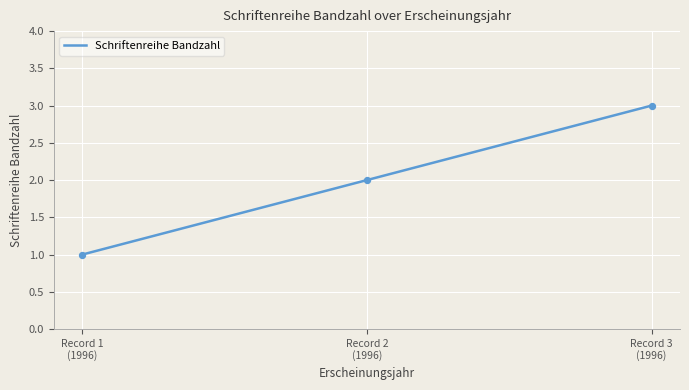

Approximately how many times larger is the value at Record 3 (1996) compared to Record 1 (1996)?

3.0